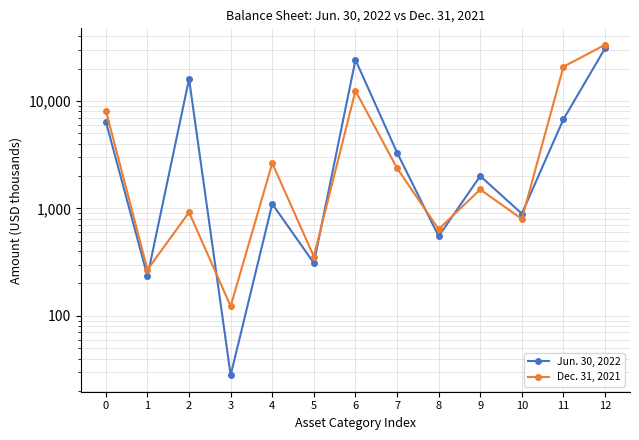

How many distinct data groups are displayed?

2